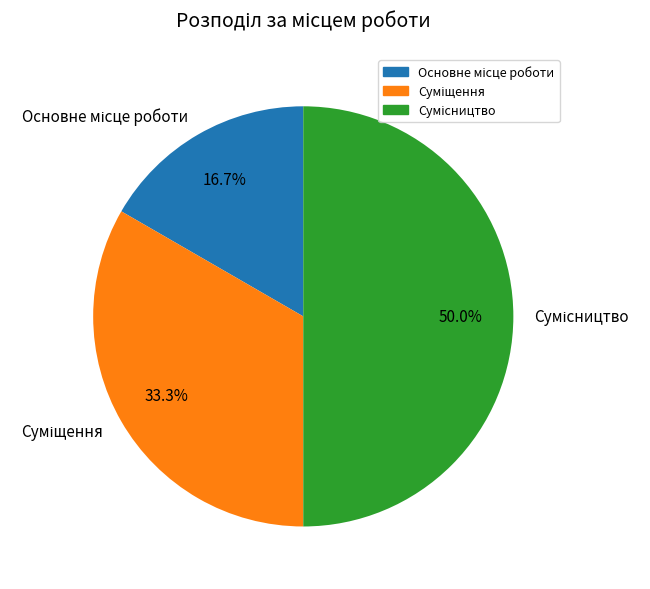

Count the number of slices in the pie.

3